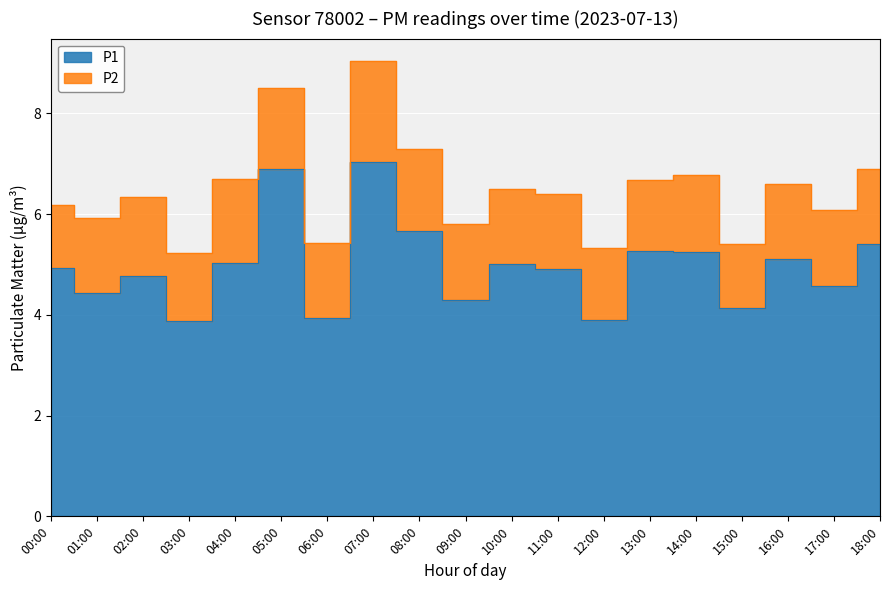

List the labels in order of value, smallest first.

03:00, 12:00, 06:00, 15:00, 09:00, 01:00, 17:00, 02:00, 11:00, 00:00, 10:00, 04:00, 16:00, 14:00, 13:00, 18:00, 08:00, 05:00, 07:00